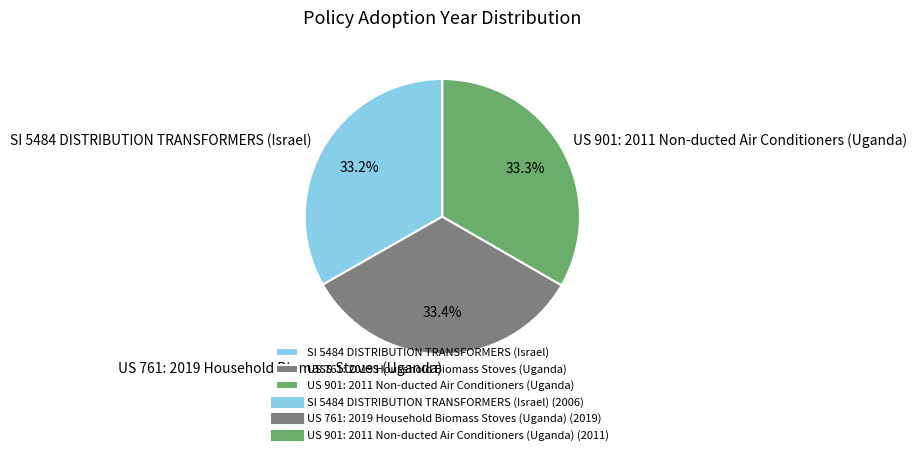

What percentage is NOT represented by US 761: 2019 Household Biomass Stoves (Uganda)?

66.6%